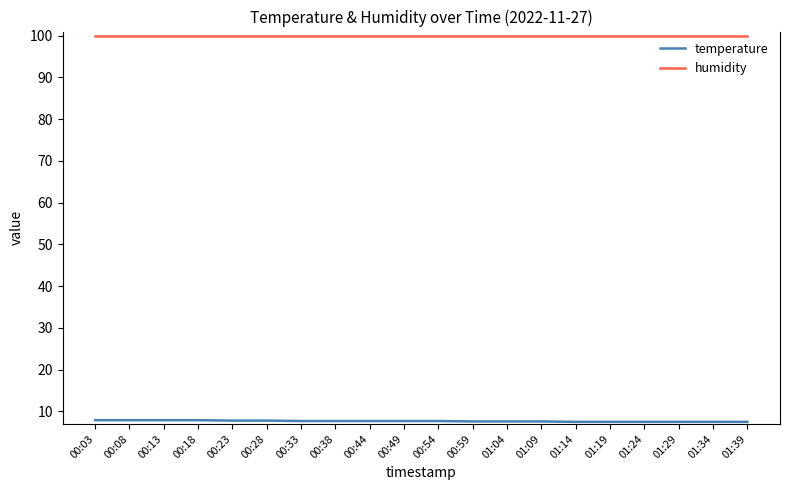

What position from the left is 01:19?

16